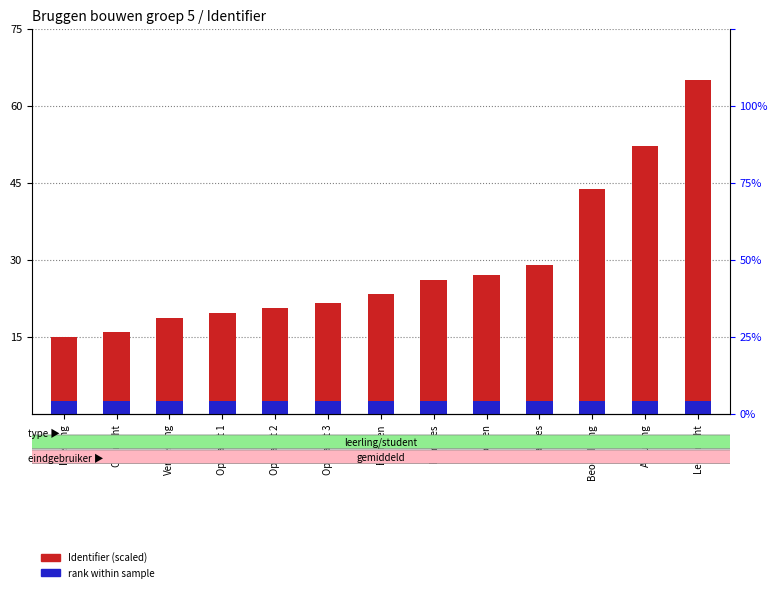

At which category is the sum across all series the highest?

Leerkracht